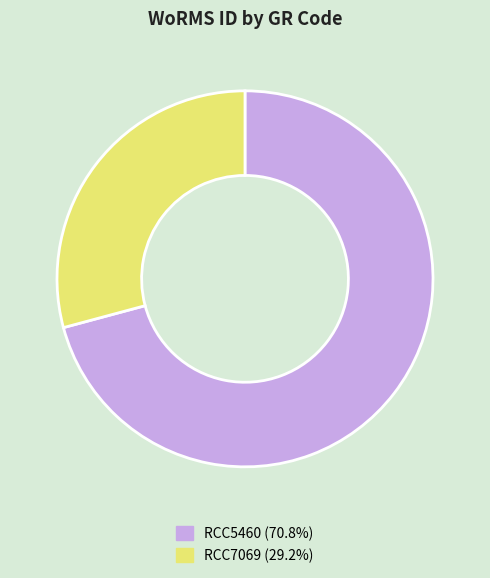

True or false: RCC5460 accounts for 59% of the total.

False